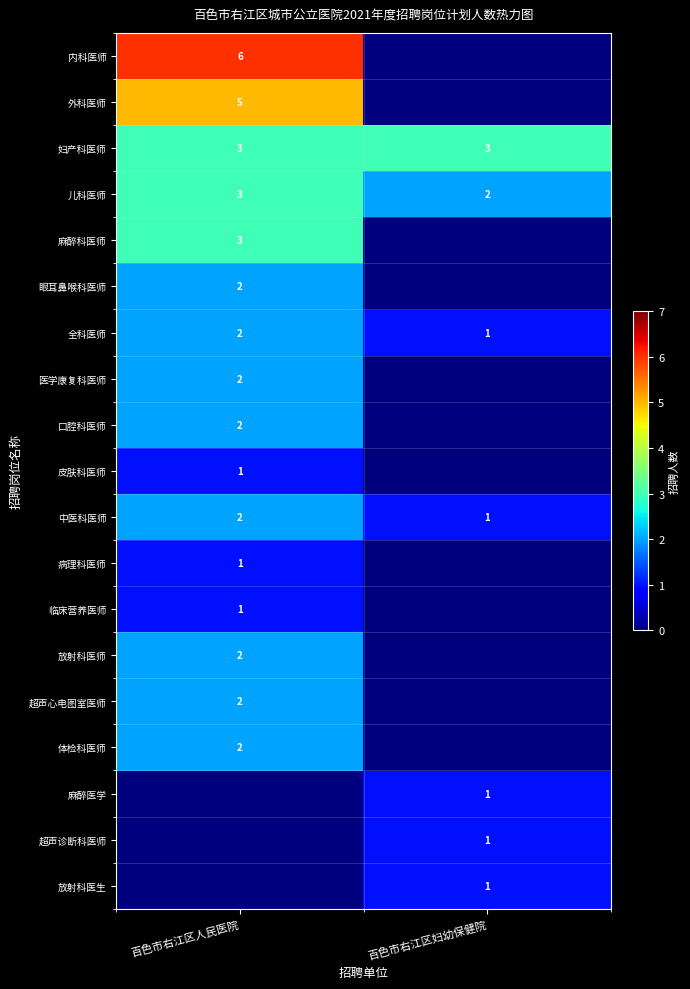

True or false: 临床营养医师 has a value of 0 at 百色市右江区人民医院.

False